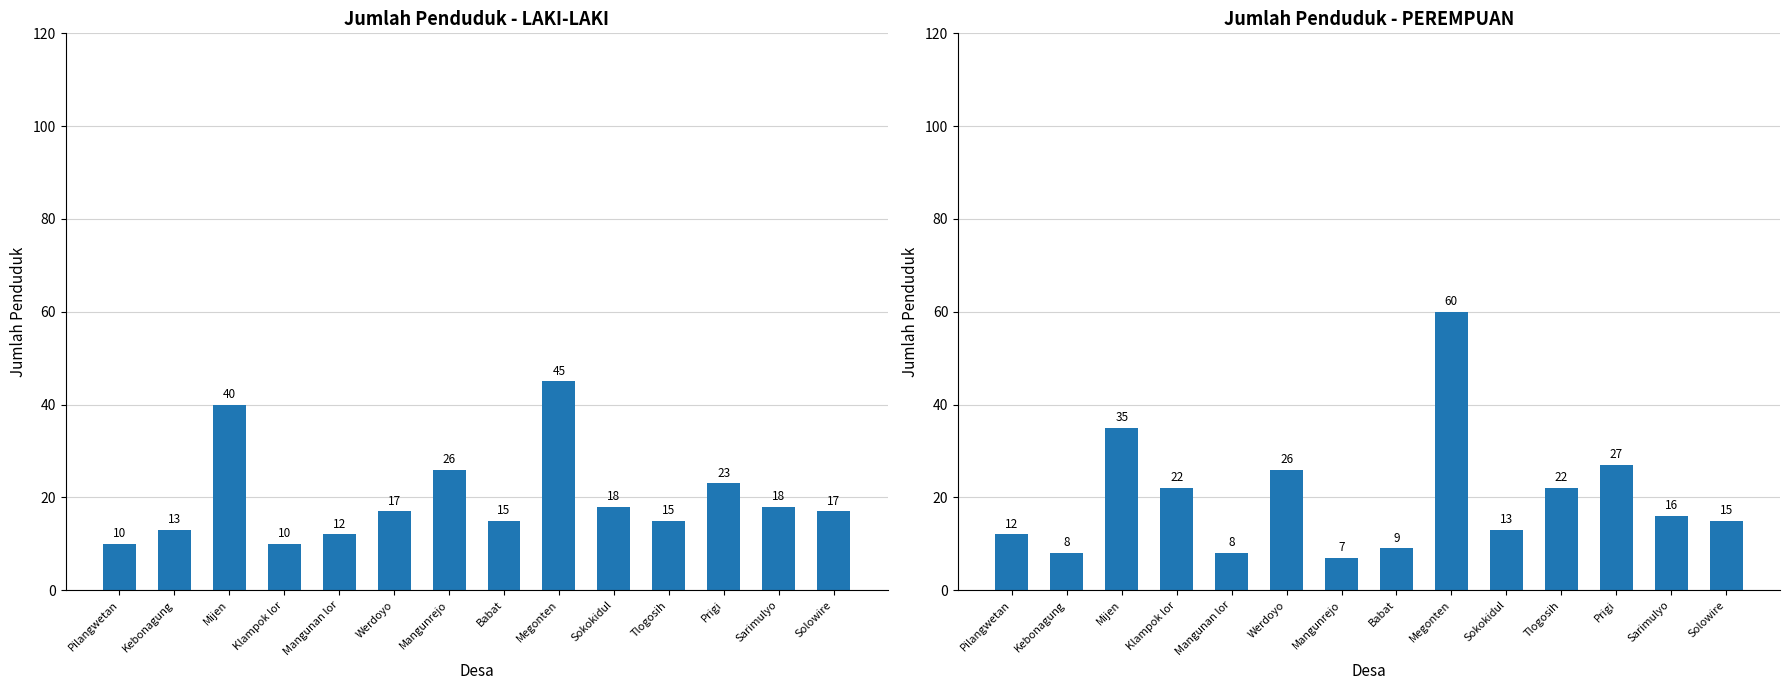

How many bars are there in each group?

2